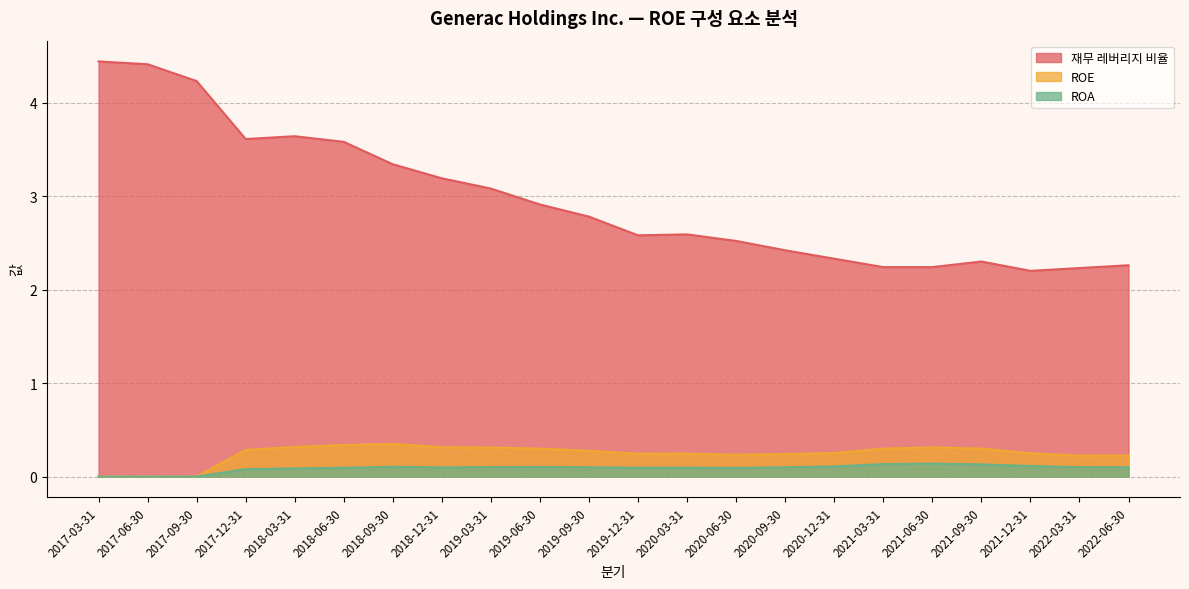

How many interior local peaks does the ROA series have?

4